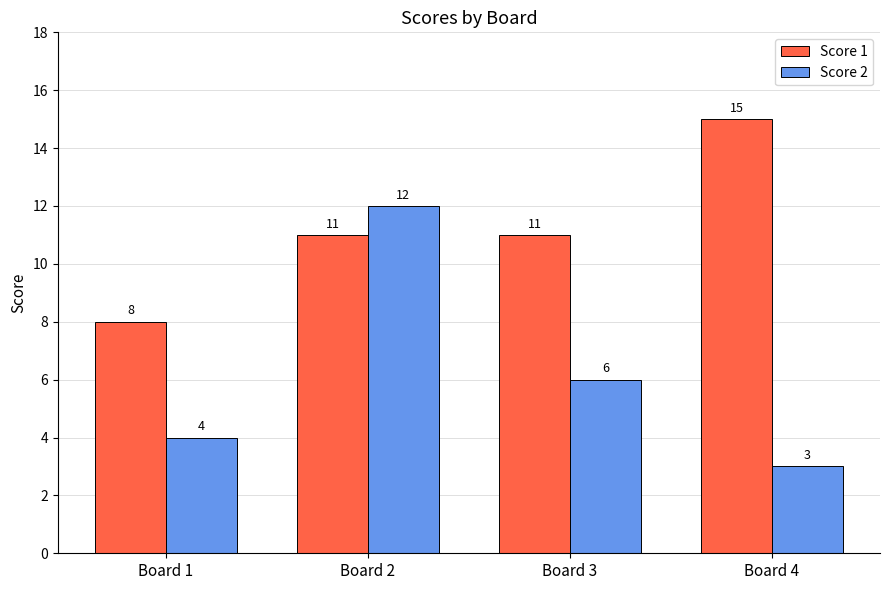

What is the minimum value shown in the chart?

3